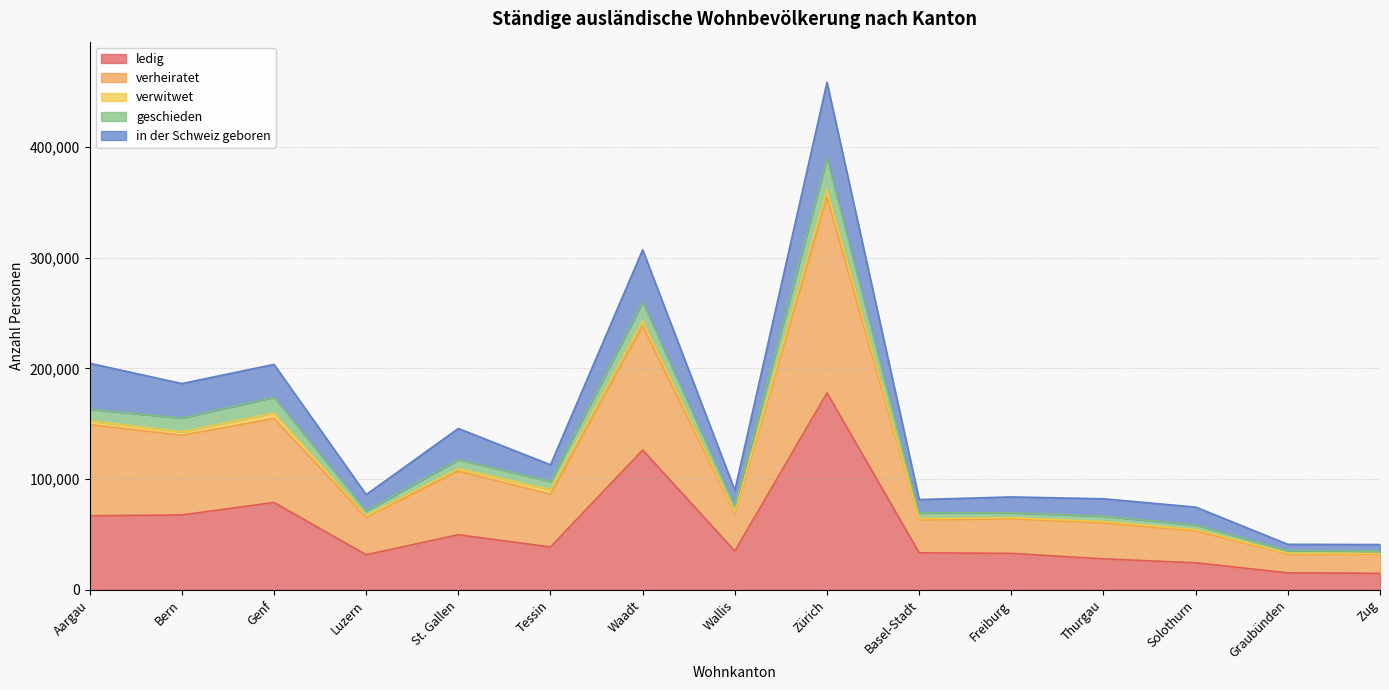

True or false: ledig and geschieden intersect in this chart.

False